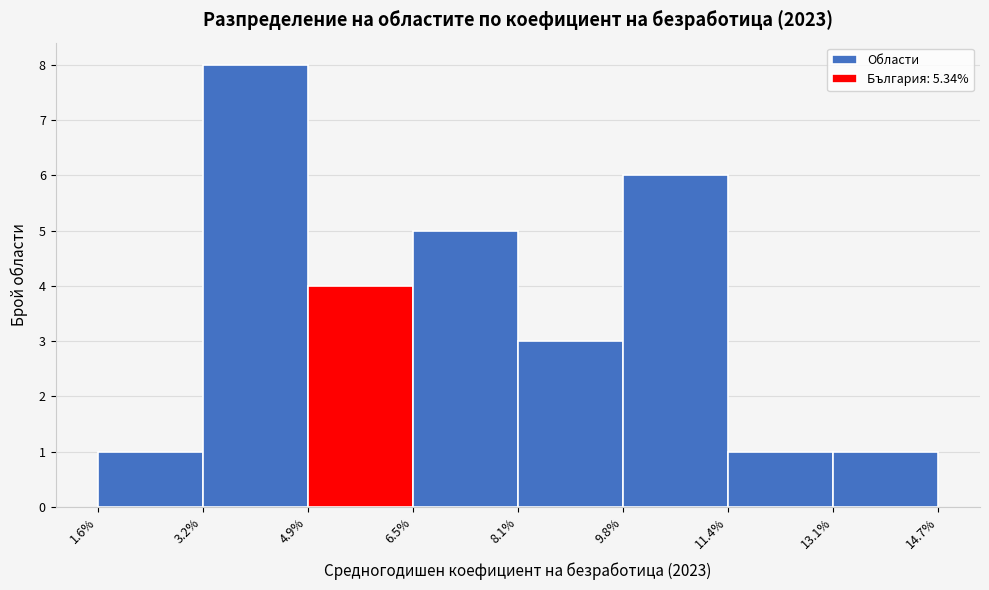

What is the height of the bar covering 3.2% to 4.9% on the x-axis? The values are not printed on the chart, so give them approximately, as read against the axis.

8